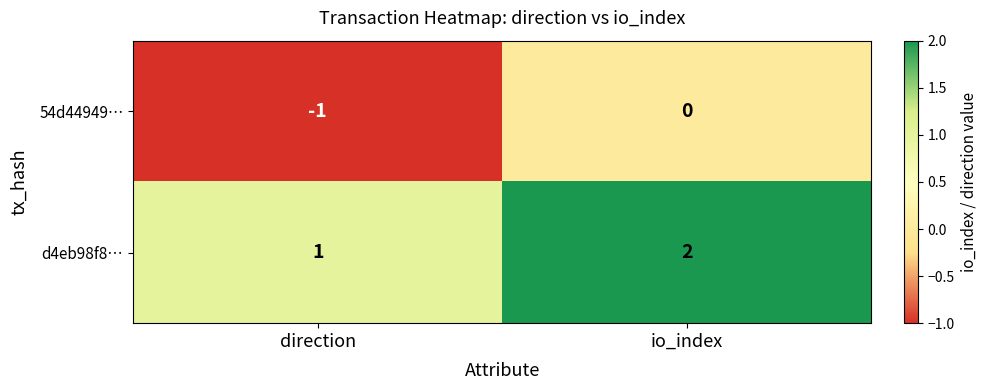

Is it true that 54d44949… equals 0 at io_index?

True